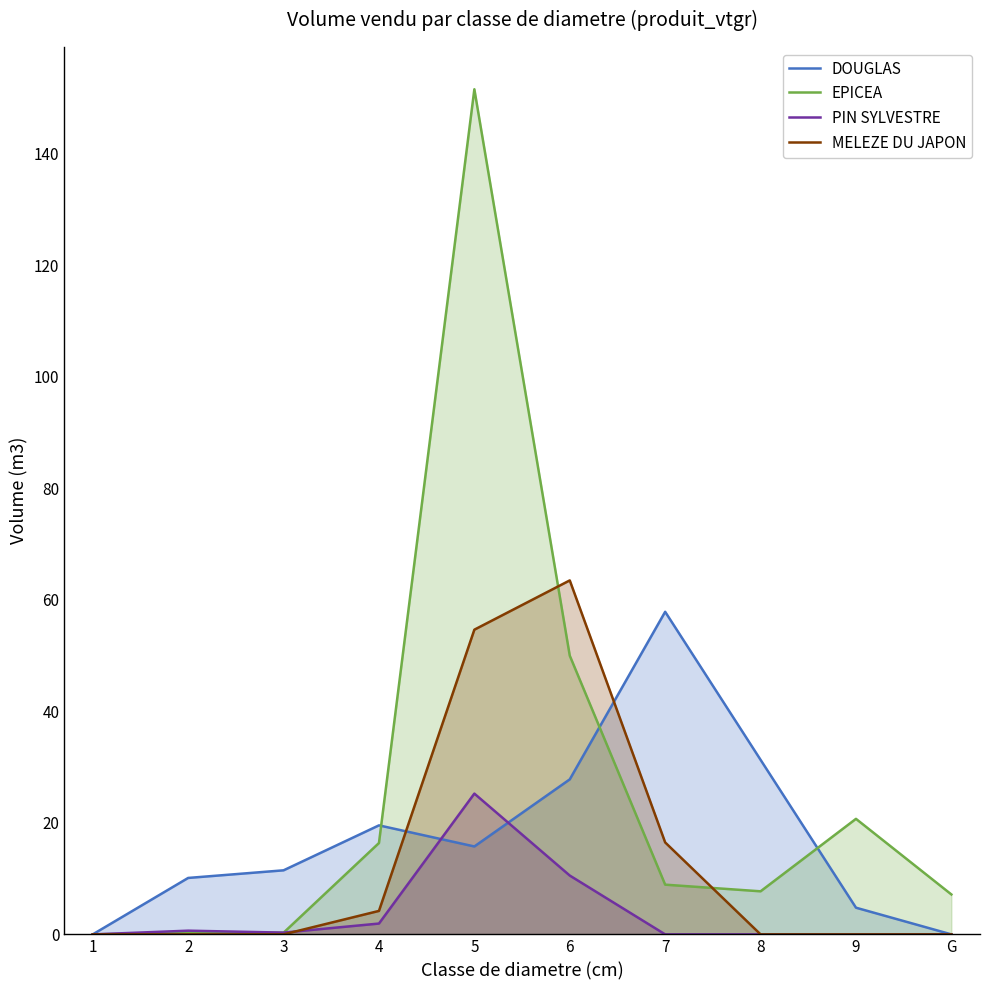

What is the value of the MELEZE DU JAPON point at the 7th from the left?

16.5